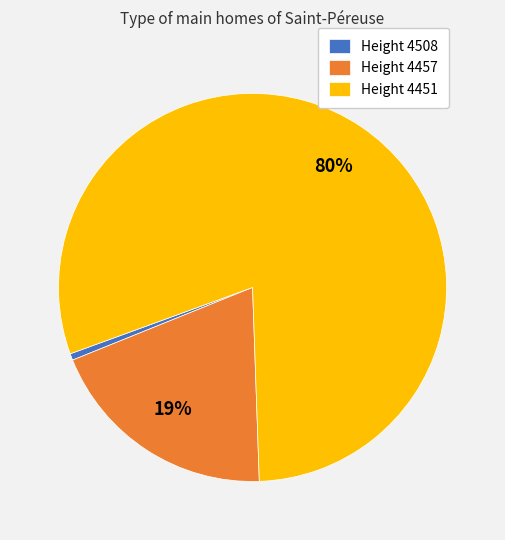

To the nearest percent, what is the average slice percentage?

33%